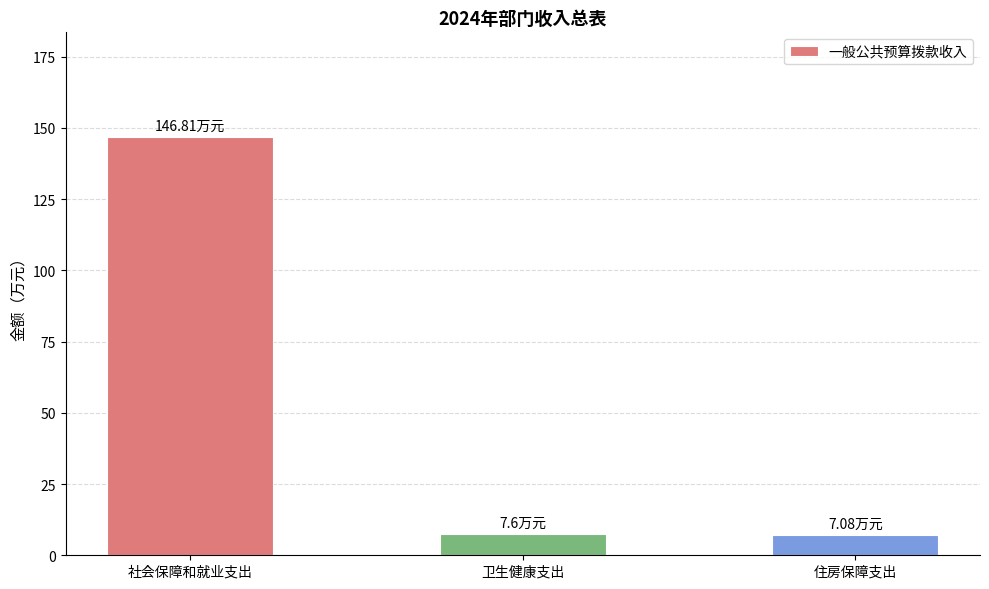

What is the ratio of the value at 社会保障和就业支出 to the value at 卫生健康支出?

19.3